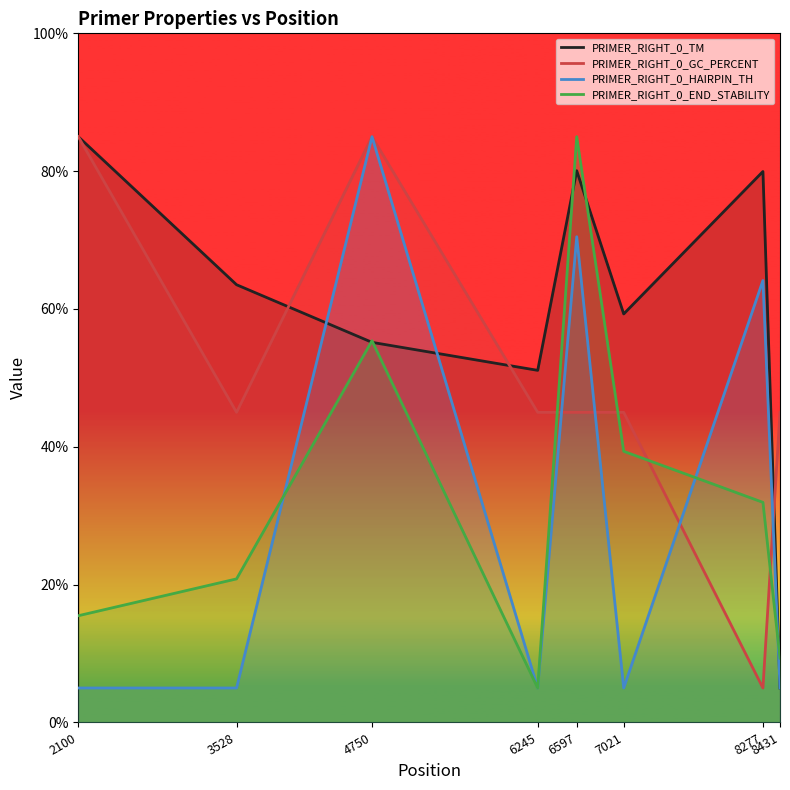

Does the chart display data point markers on the line(s)?

No